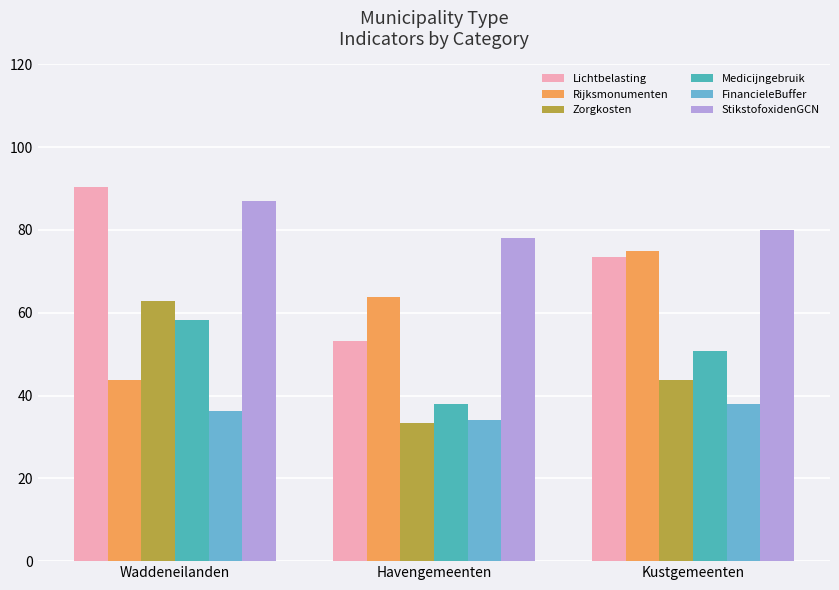

Is it true that FinancieleBuffer equals 34.1 at Havengemeenten?

True